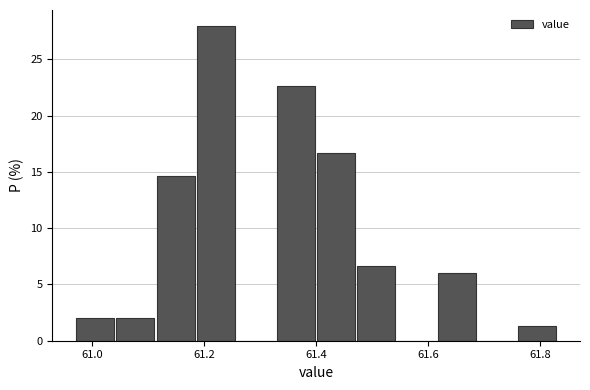

Around what value on the x-axis is the tallest bar? Give the approximate position of its centre, as read against the axis.

61.22